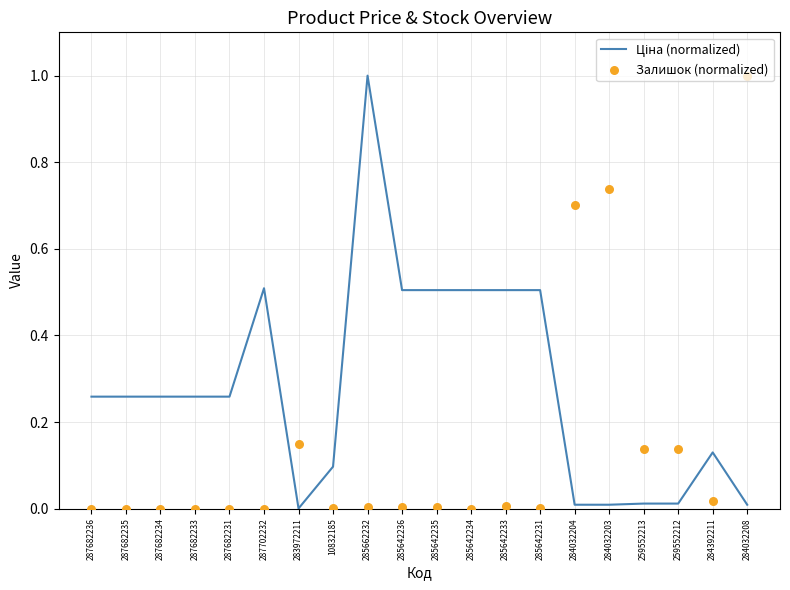

At how many categories does at least one series exceed 0?

20